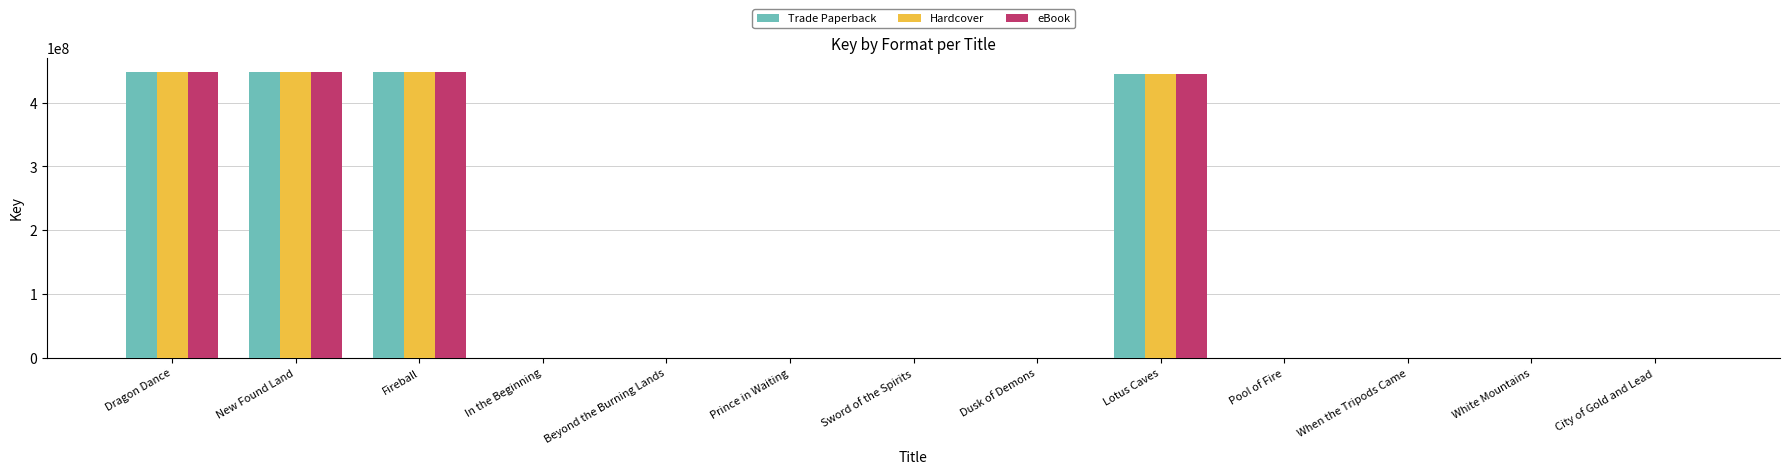

Are the bars horizontal?

No